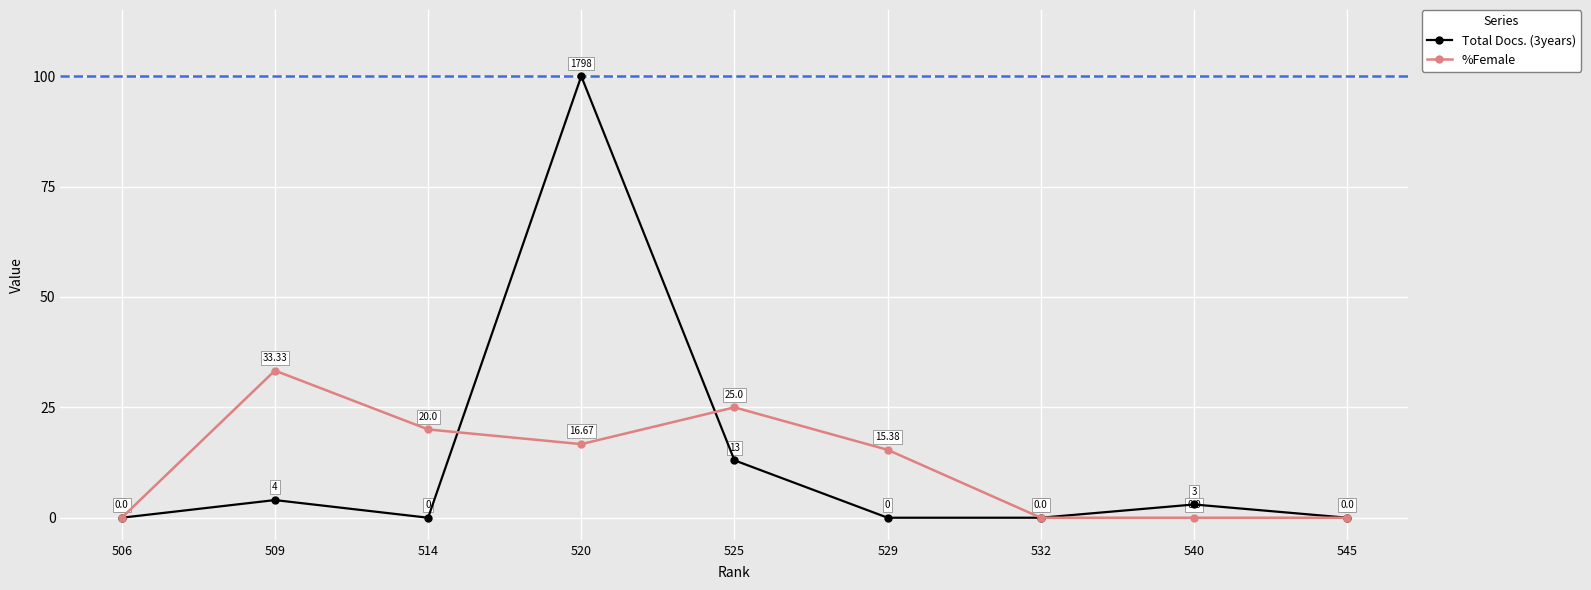

How many distinct data groups are displayed?

2